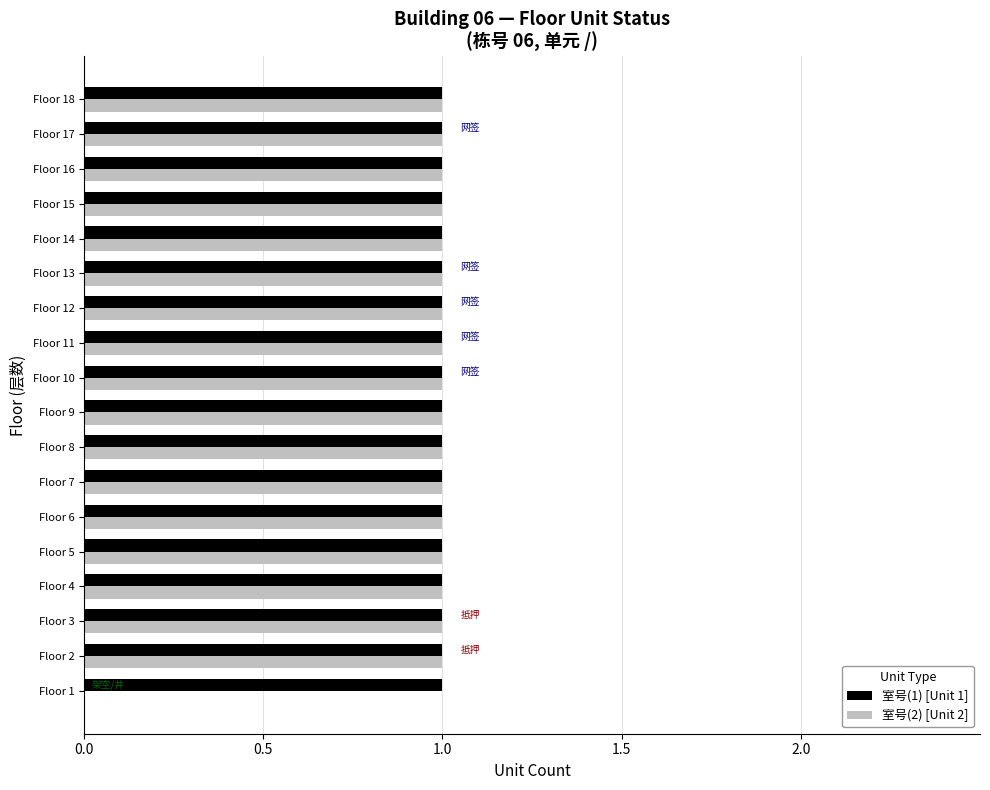

True or false: 室号(1) [Unit 1] has a value of 2 at Floor 14.

False